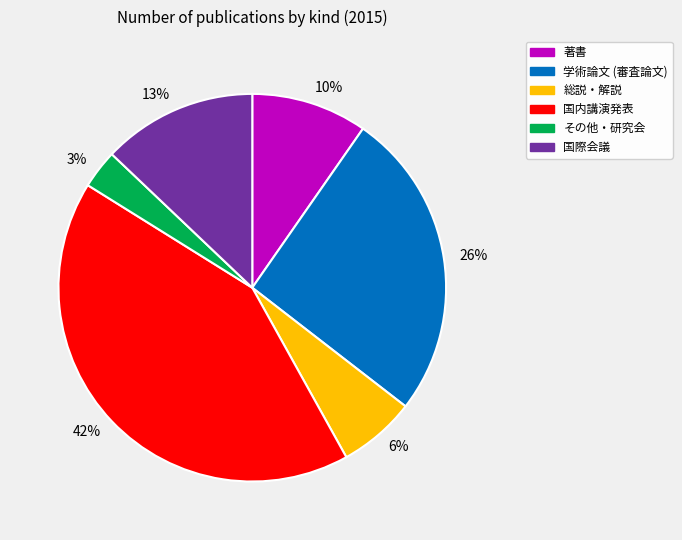

Is it true that 国内講演発表 is 51% of the pie?

False